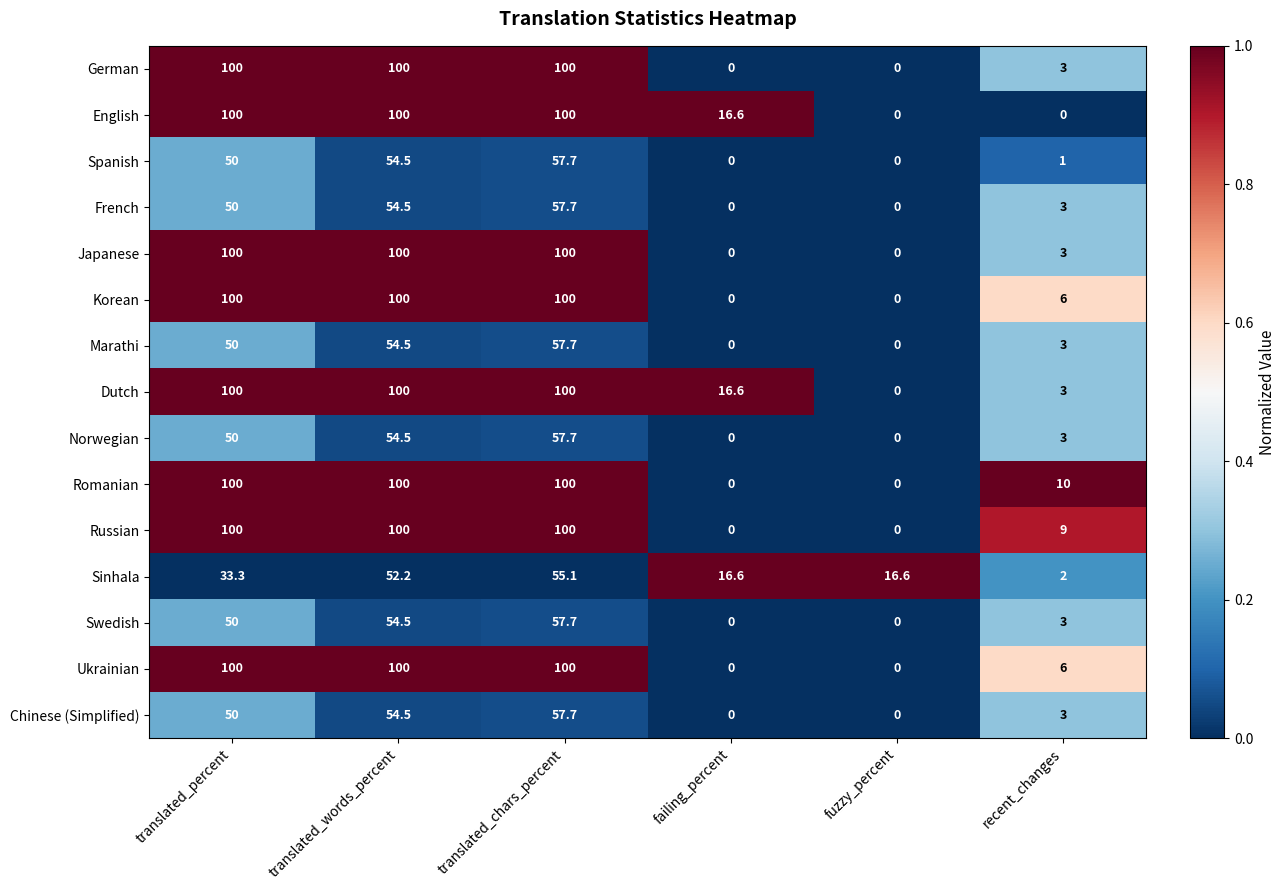

What is the total value across all series at translated_words_percent?

1179.2